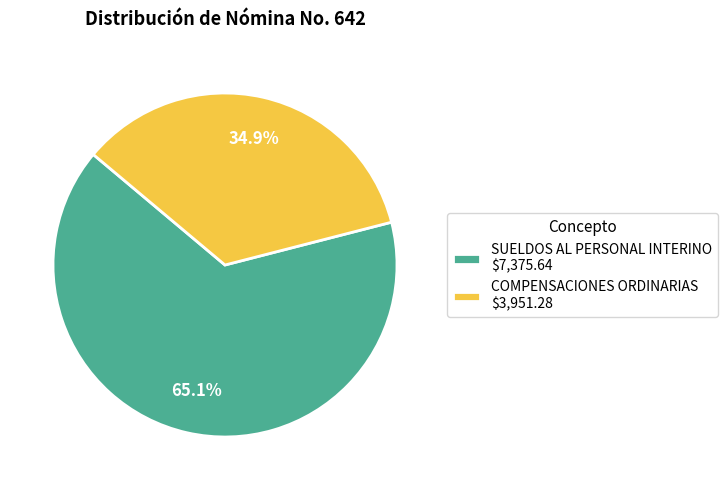

Which category has the biggest portion of the pie?

SUELDOS AL PERSONAL INTERINO